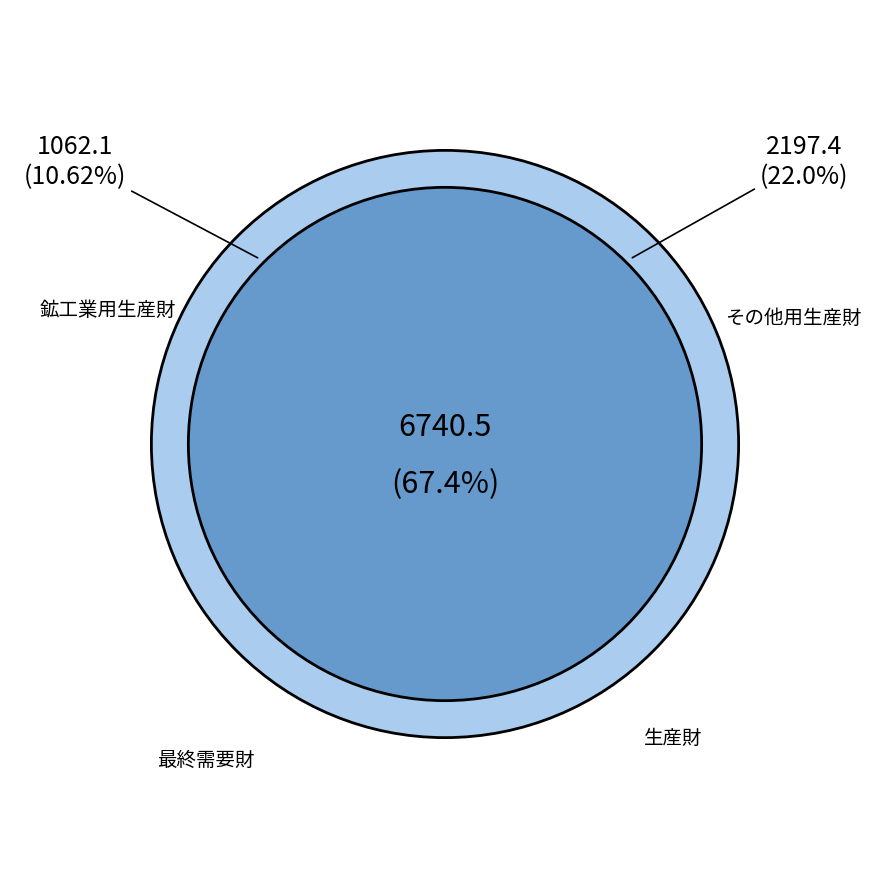

True or false: 11月 accounts for 1% of the total.

False